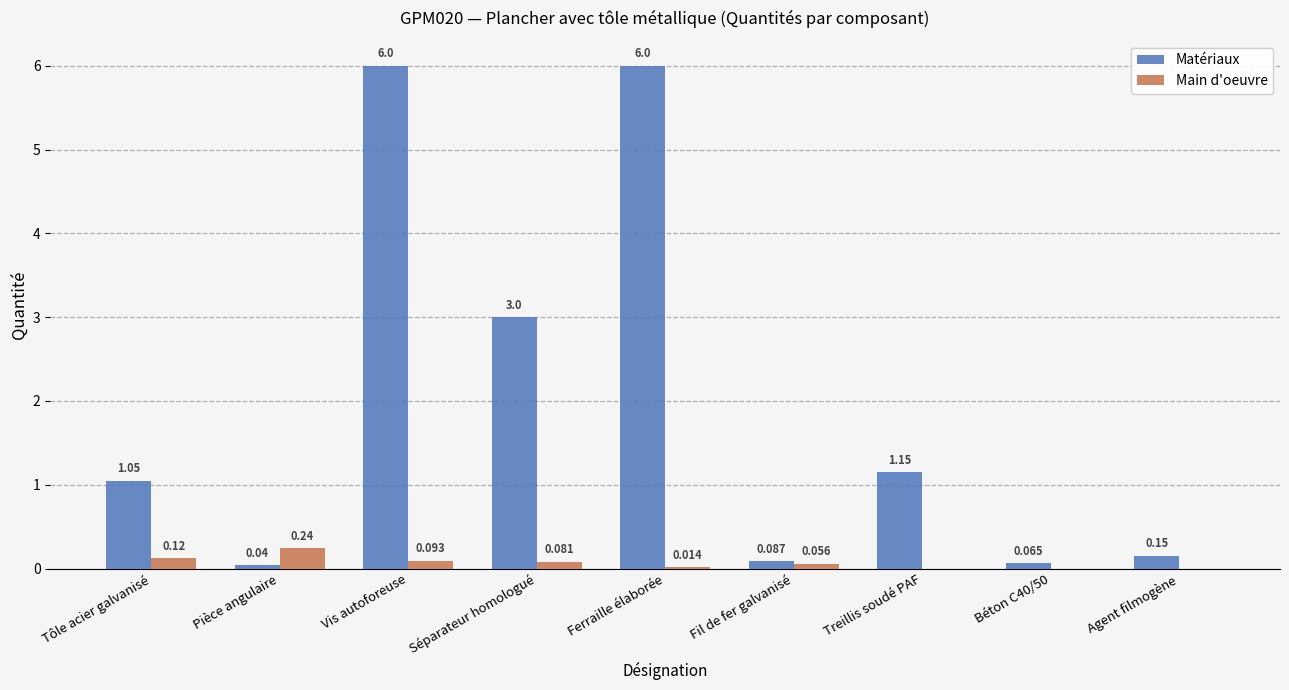

Which series has the largest total across all categories?

Matériaux